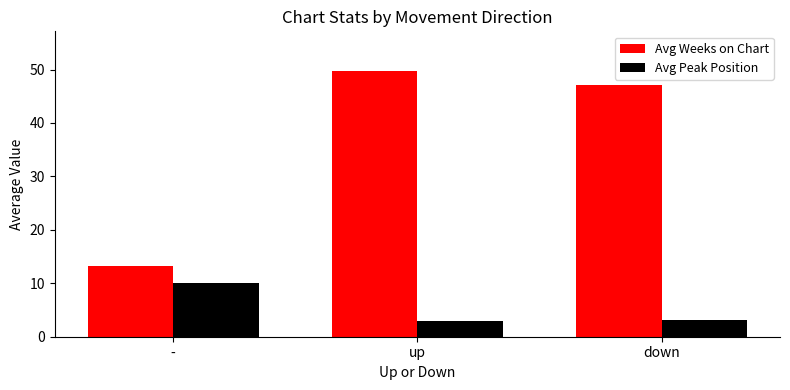

True or false: Avg Peak Position has a value of 10.1 at -.

True